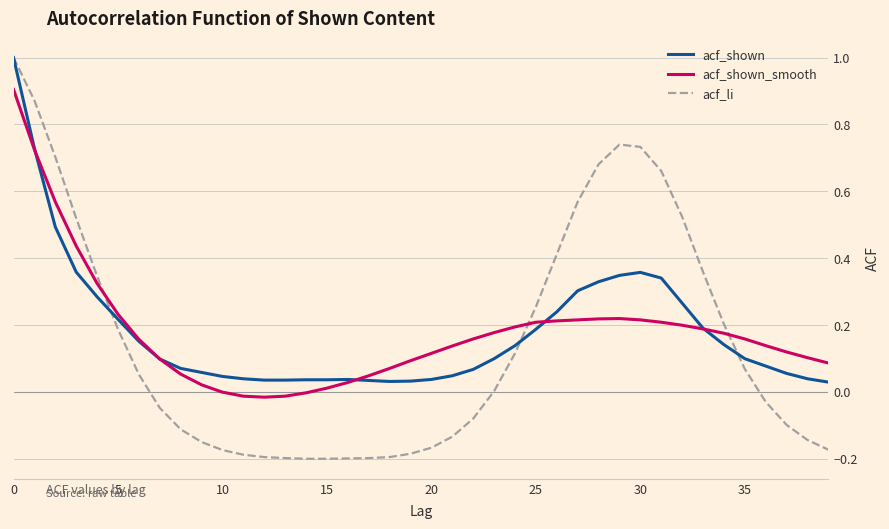

What is the maximum value shown in the chart?

1.0